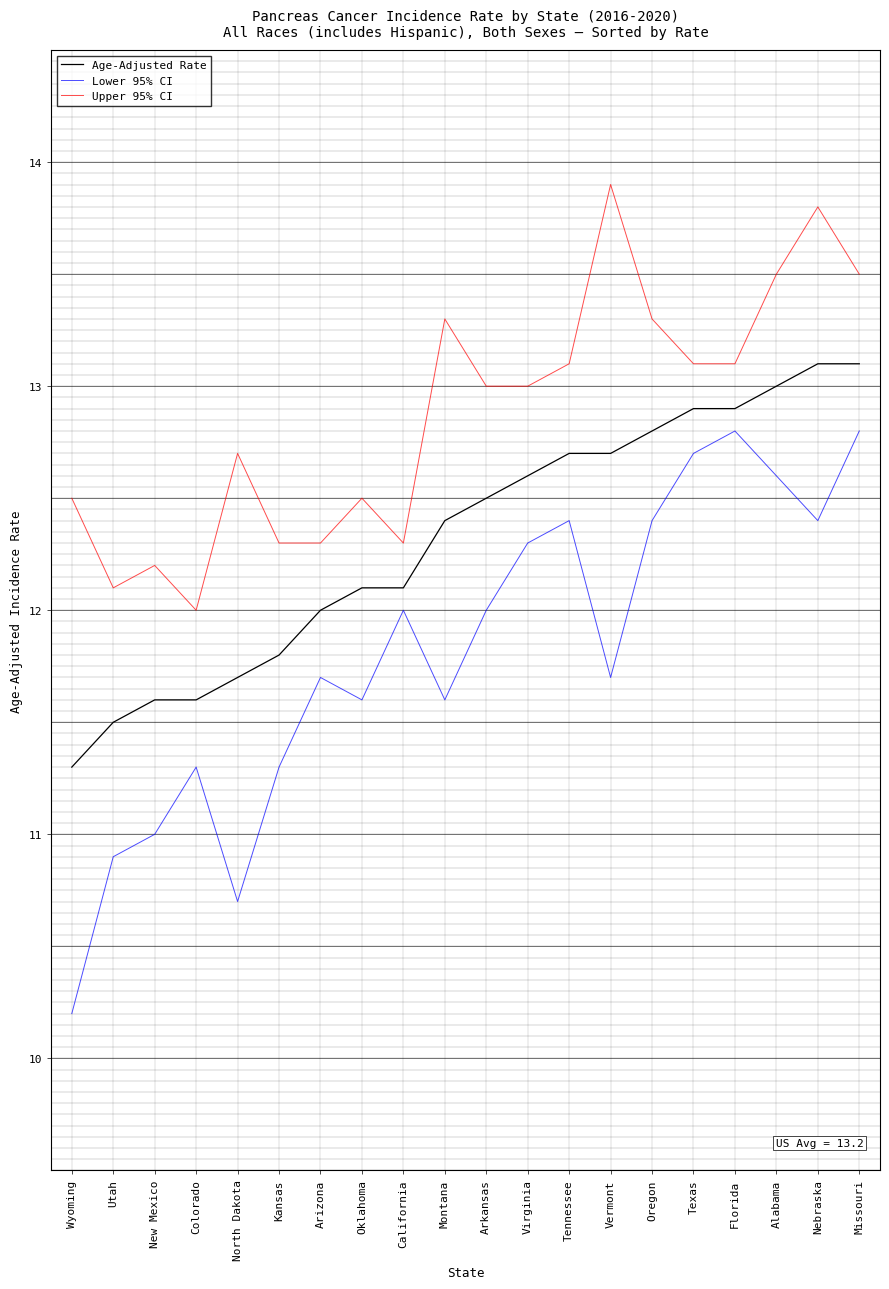

True or false: Upper 95% CI has a value of 18.5 at Vermont.

False